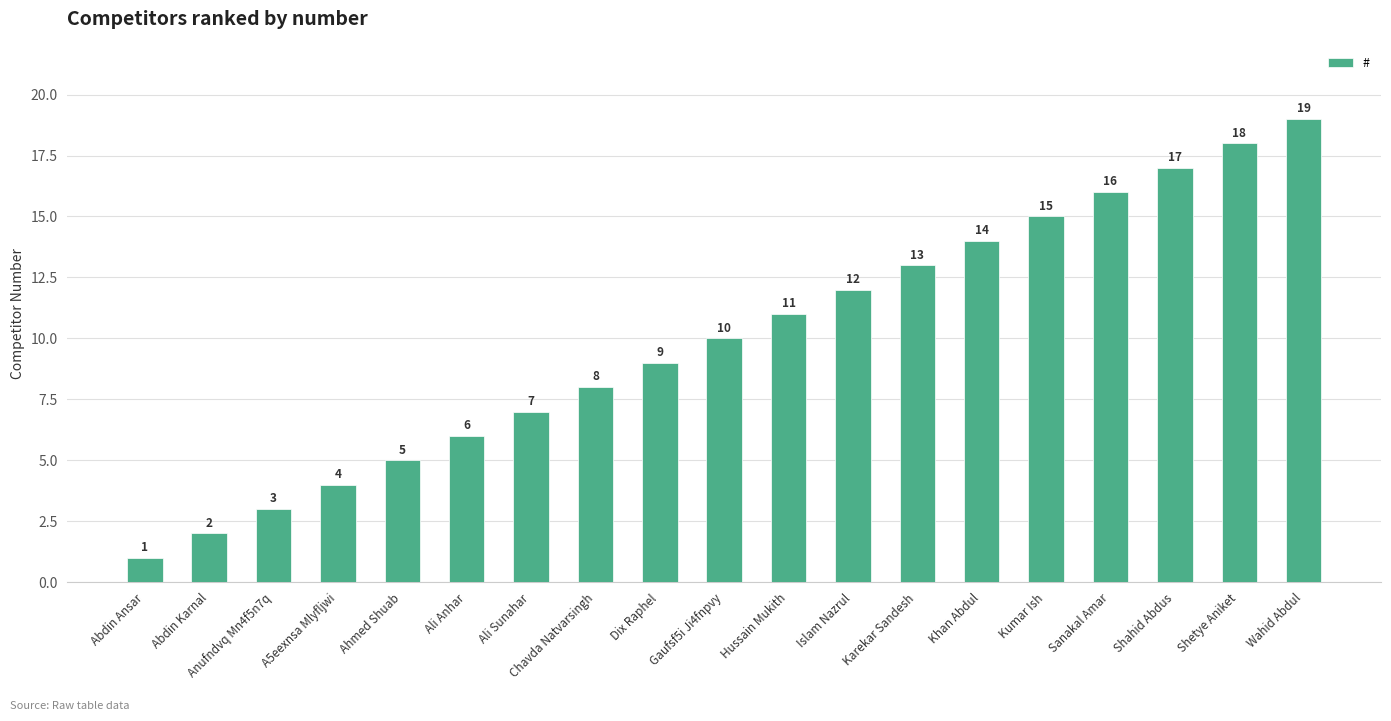

Reading right to left, what are all the values shown in this chart?

Wahid Abdul=19	Shetye Aniket=18	Shahid Abdus=17	Sanakal Amar=16	Kumar Ish=15	Khan Abdul=14	Karekar Sandesh=13	Islam Nazrul=12	Hussain Mukith=11	Gaufsf5i Ji4fnpvy=10	Dix Raphel=9	Chavda Natvarsingh=8	Ali Sunahar=7	Ali Anhar=6	Ahmed Shuab=5	A5eexnsa Mlyfljwi=4	Anufndvq Mn4f5n7q=3	Abdin Karnal=2	Abdin Ansar=1